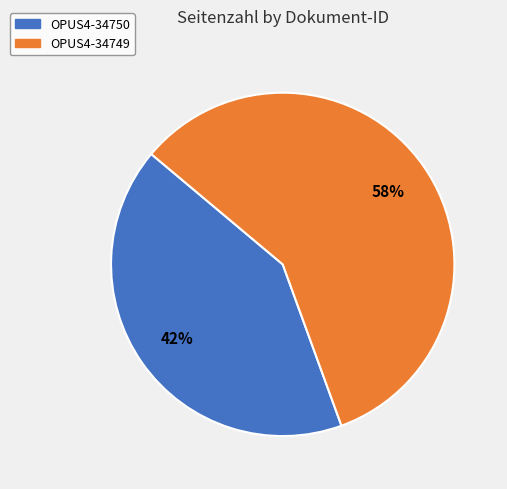

To the nearest percent, what is the average slice percentage?

50%